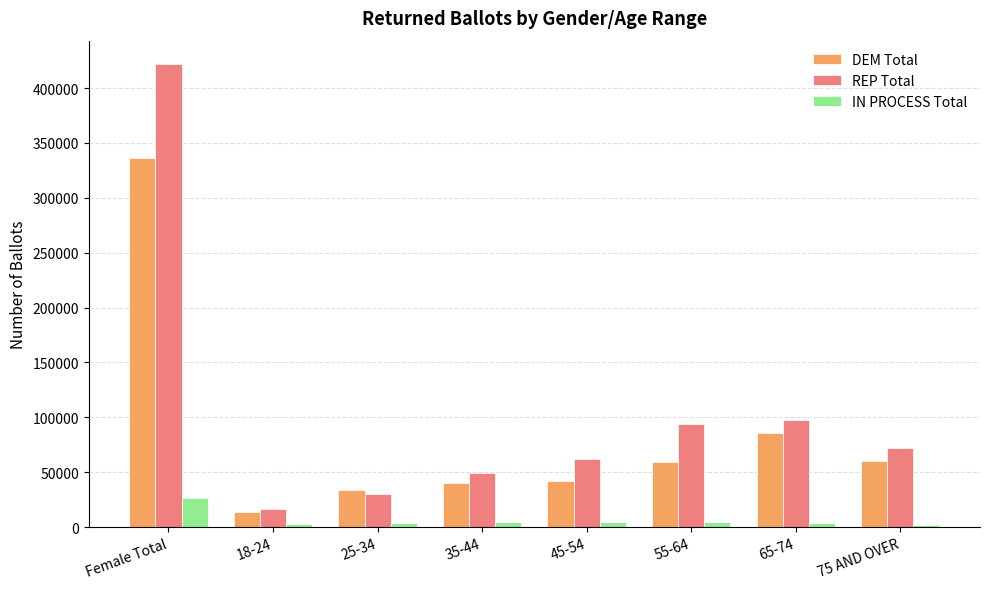

Rank the series at 45-54 from lowest to highest value.

IN PROCESS Total, DEM Total, REP Total